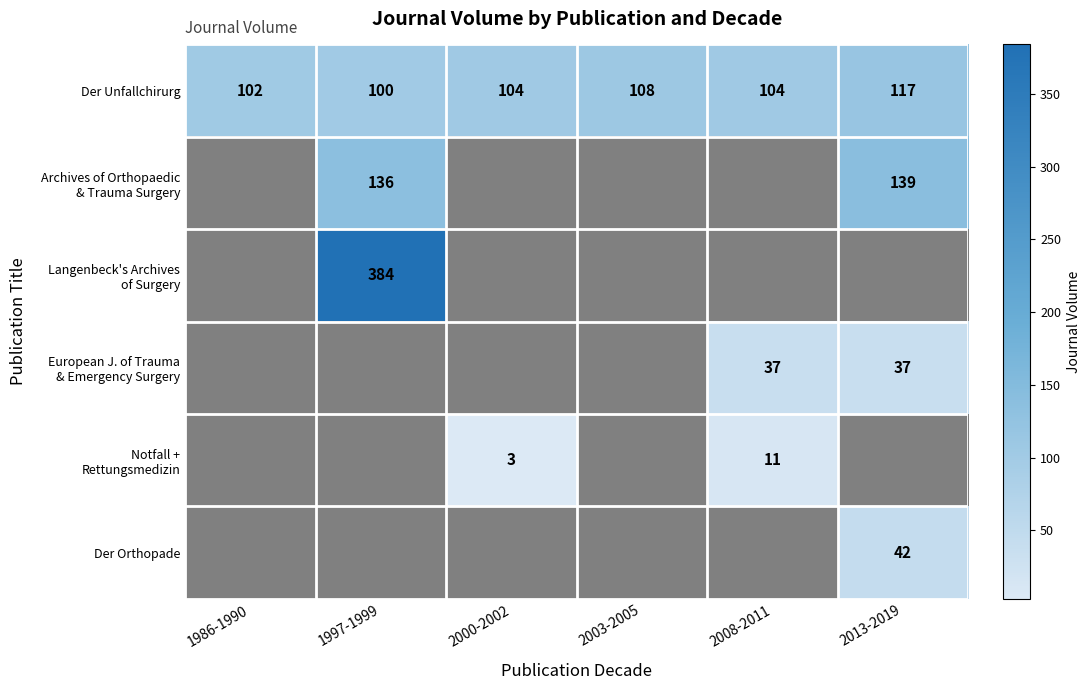

Which series has the largest range (max minus min)?

Archives of Orthopaedic & Trauma Surgery